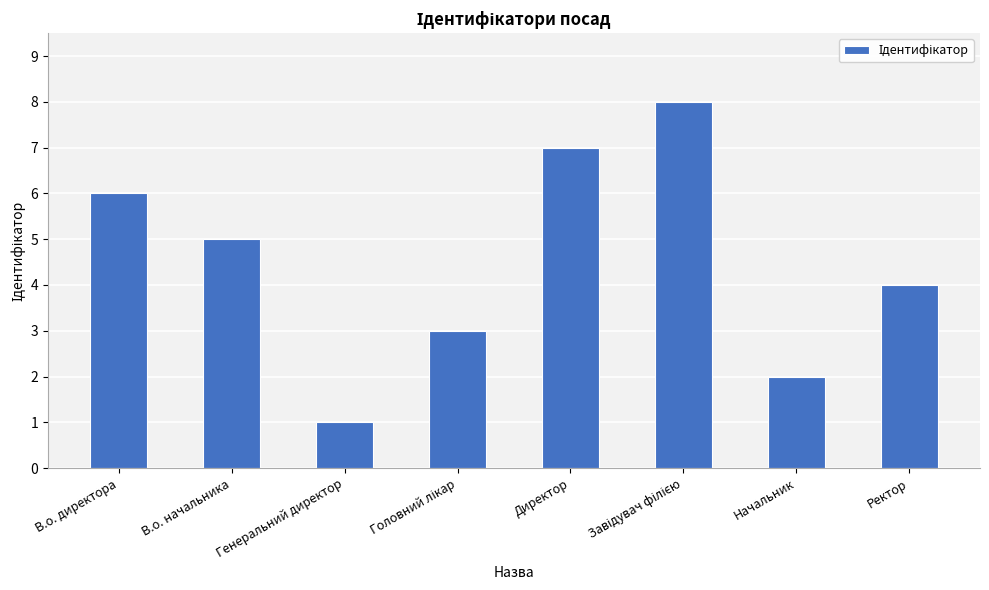

What position from the right is Директор?

4